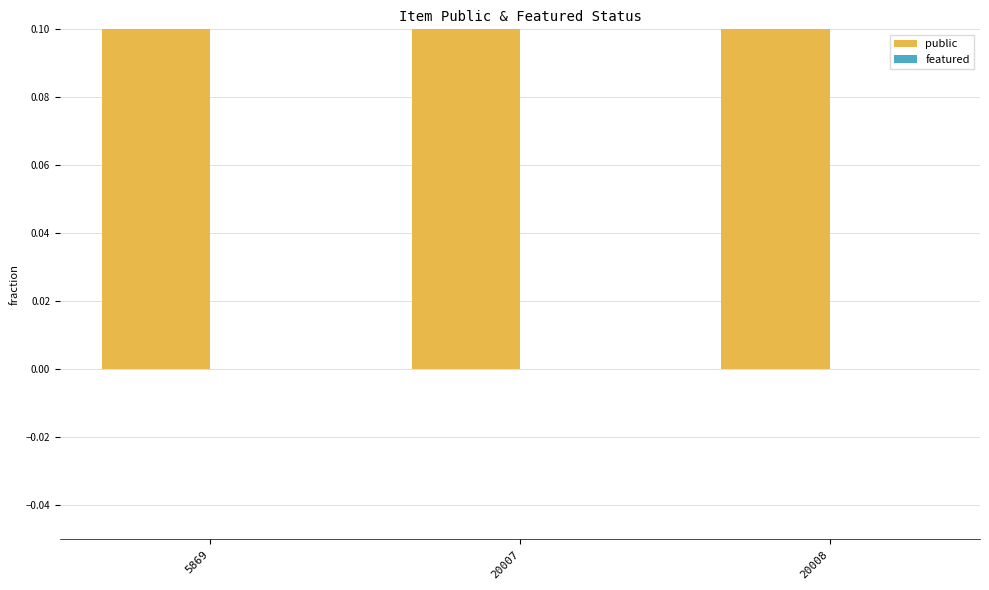

What is the total value across all series at 5869?

1